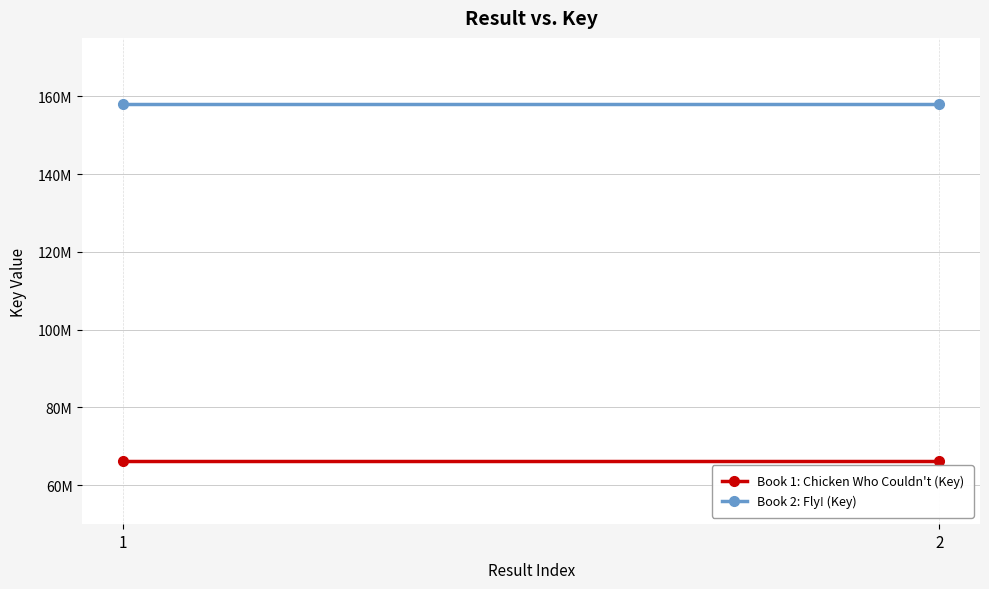

How many lines are shown in the chart?

2